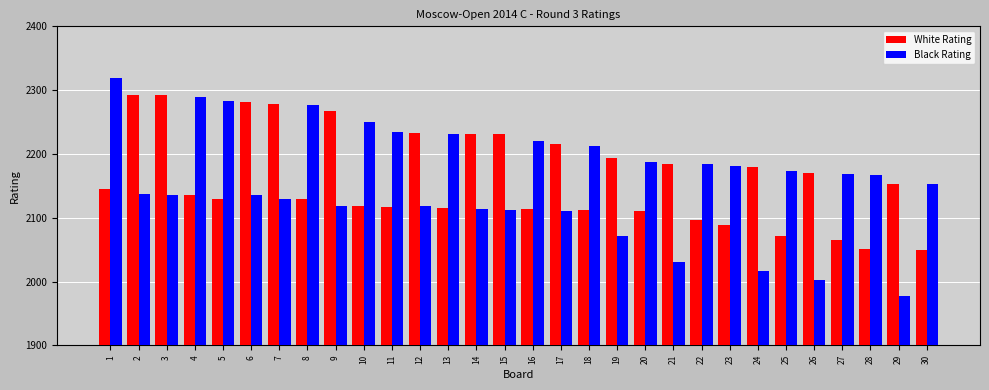

List the series in order of their peak value, highest first.

Black Rating, White Rating